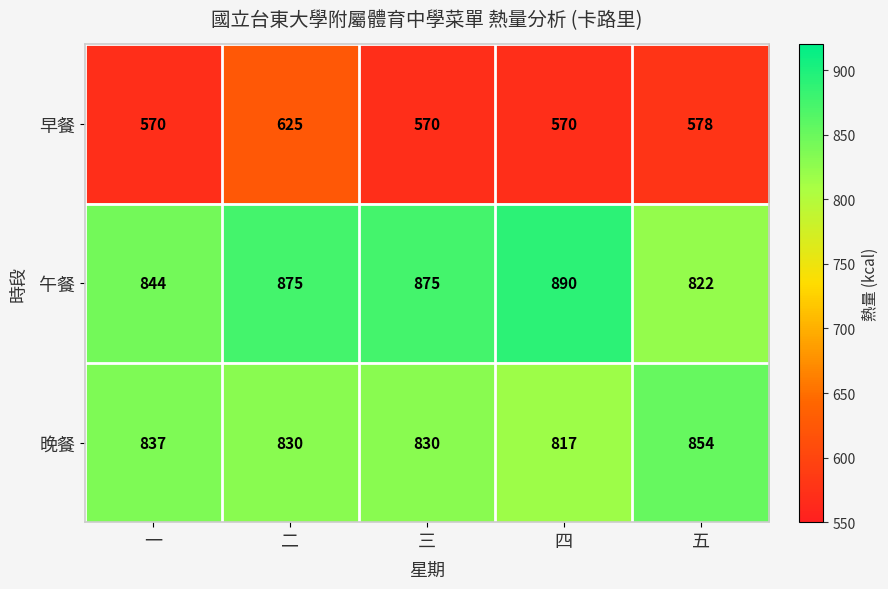

What is the difference between the second highest and minimum values in the 晚餐 series?

20